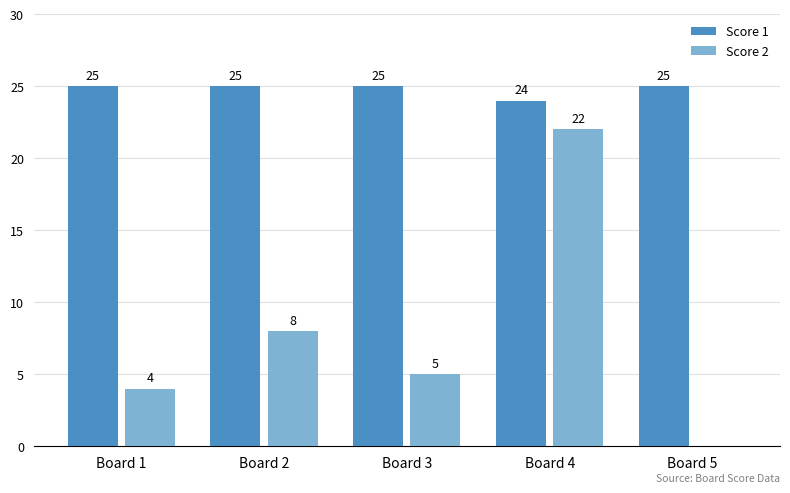

What is the approximate value of Score 1 at Board 1?

25